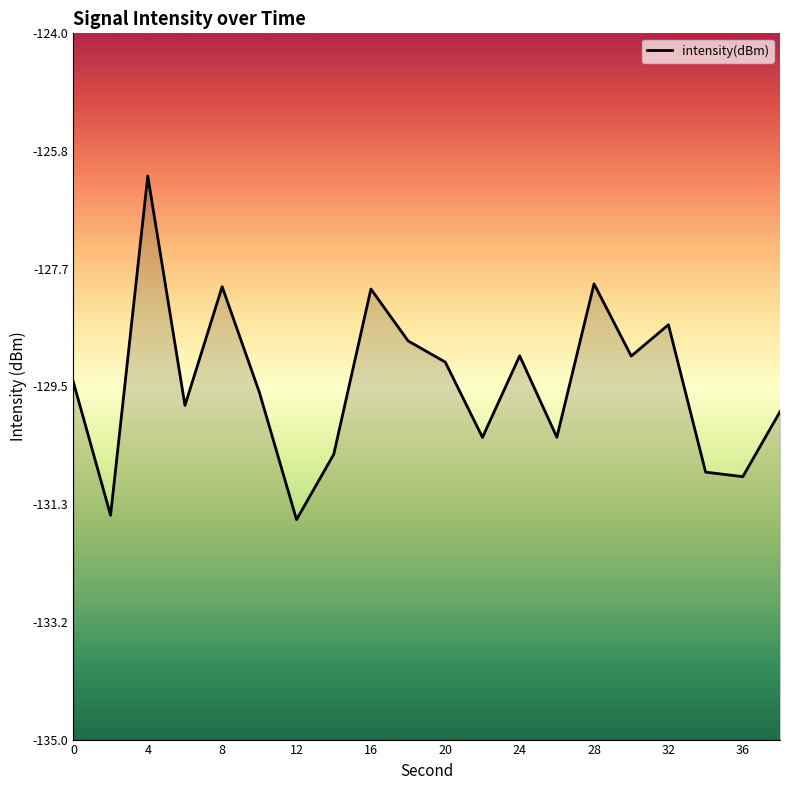

What is the maximum value shown in the chart?

-126.2